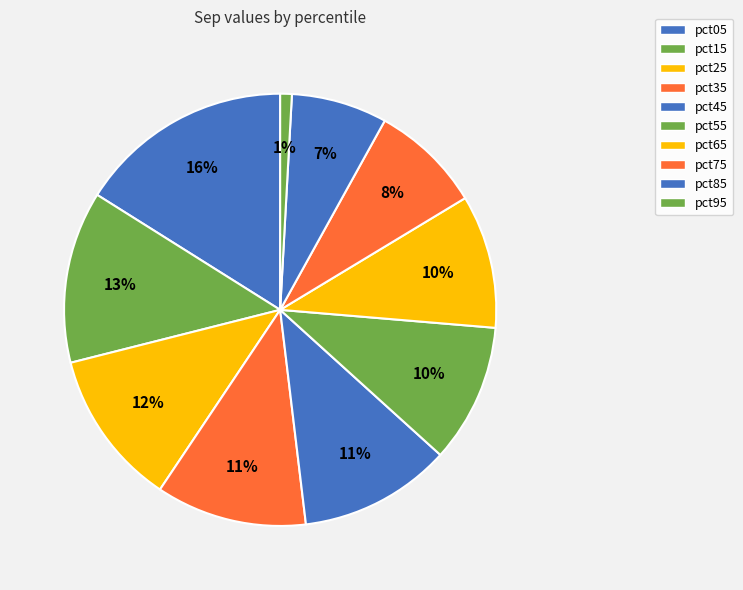

To the nearest percent, what is the difference between the largest and smallest slice percentages?

15%